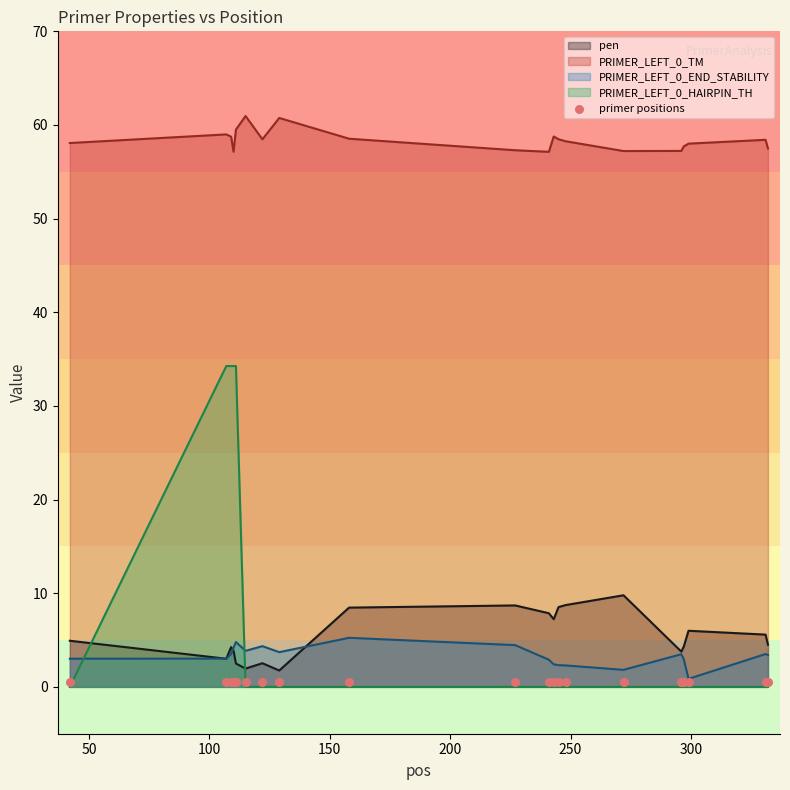

Is the value of PRIMER_LEFT_0_HAIRPIN_TH at 107 greater than the value of pen at 299?

Yes